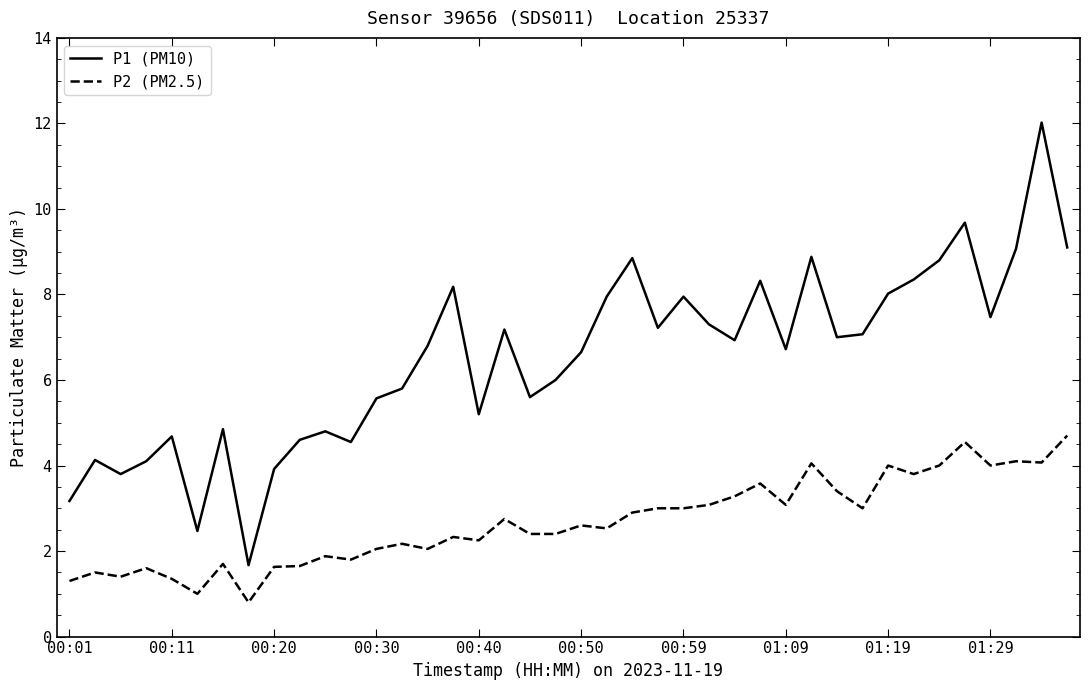

How many series are shown in this chart?

2